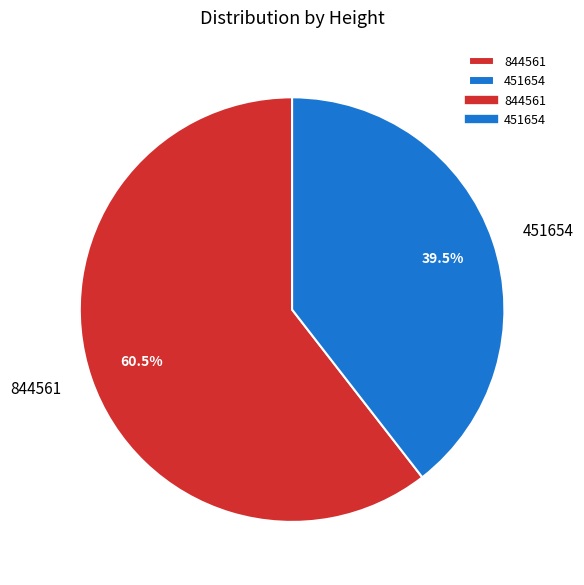

Rank the categories by value from lowest to highest.

451654, 844561